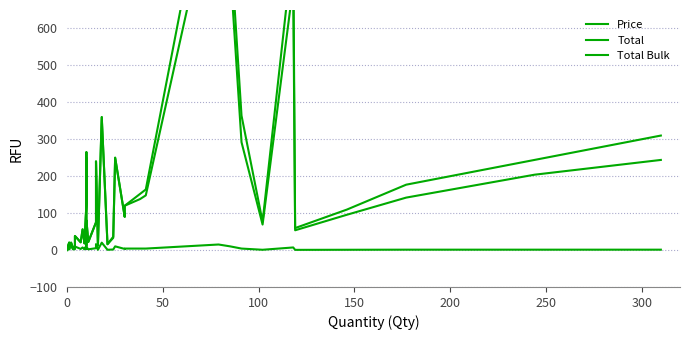

True or false: Total and Price intersect in this chart.

False